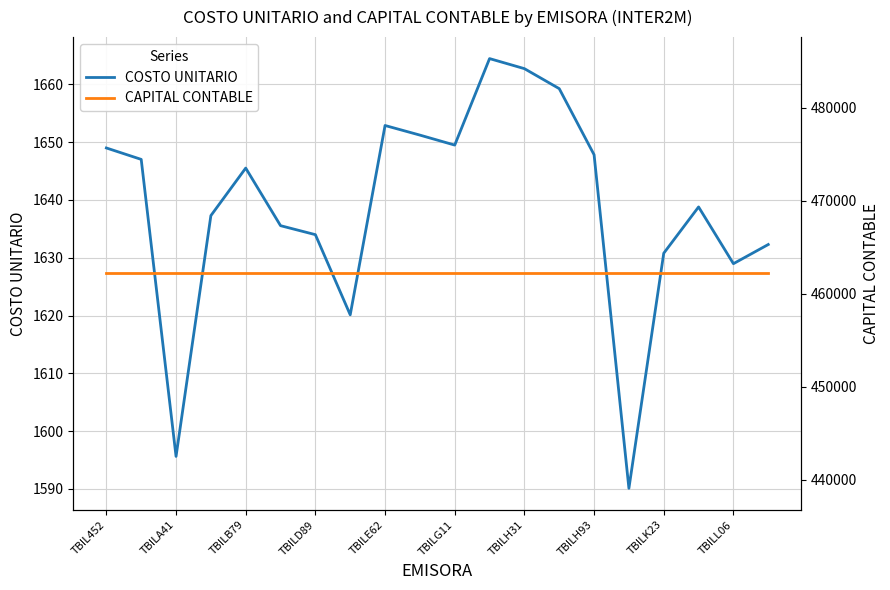

Read the CAPITAL CONTABLE value at 13.

462184.8